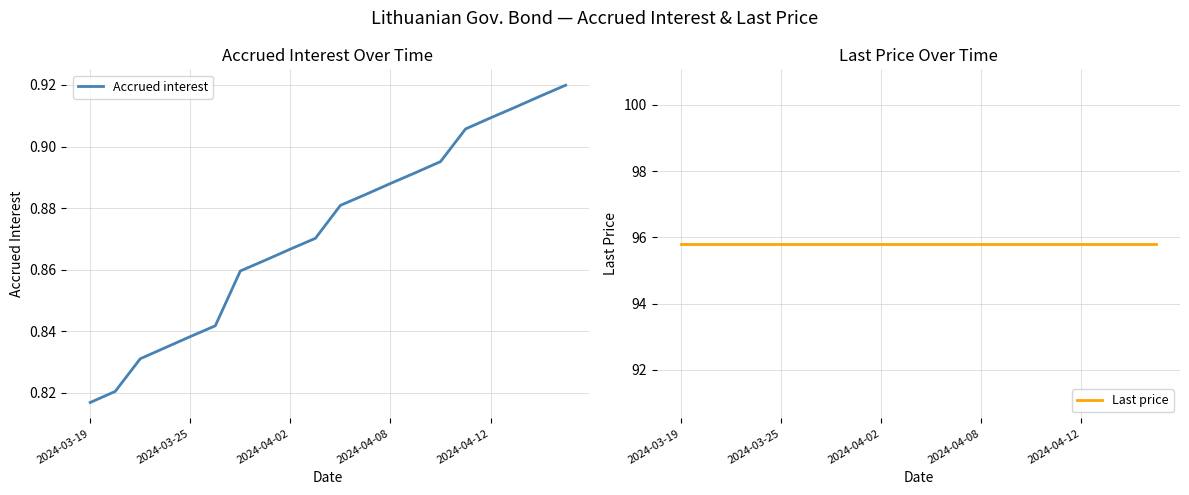

What are all the series names shown in the legend?

Accrued interest, Last price